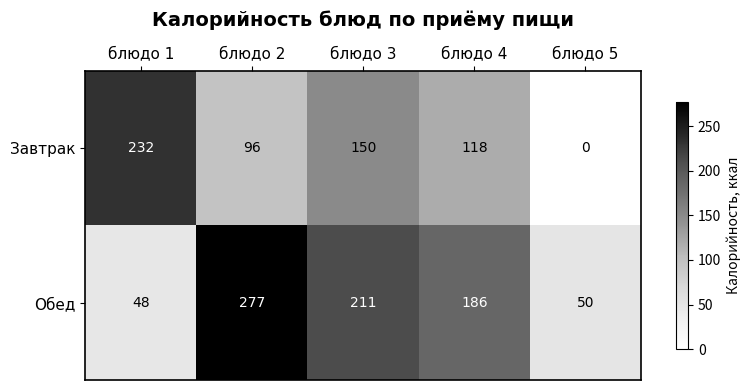

At which category is the sum across all series the highest?

блюдо 2